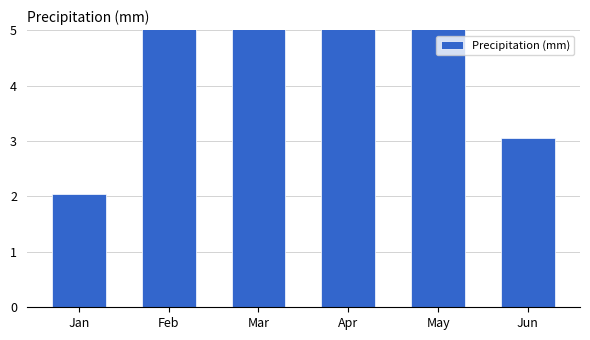

What is the difference between the maximum and second lowest values?

16.0